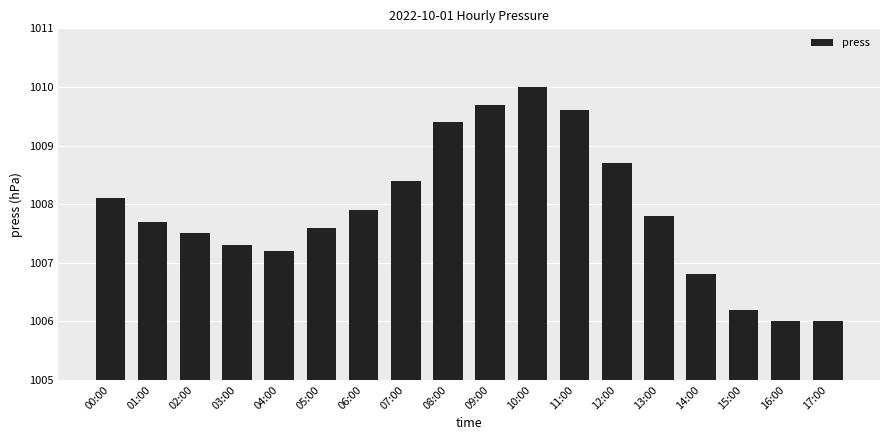

The chart shows a value of 1006.0 at 16:00. True or false?

True